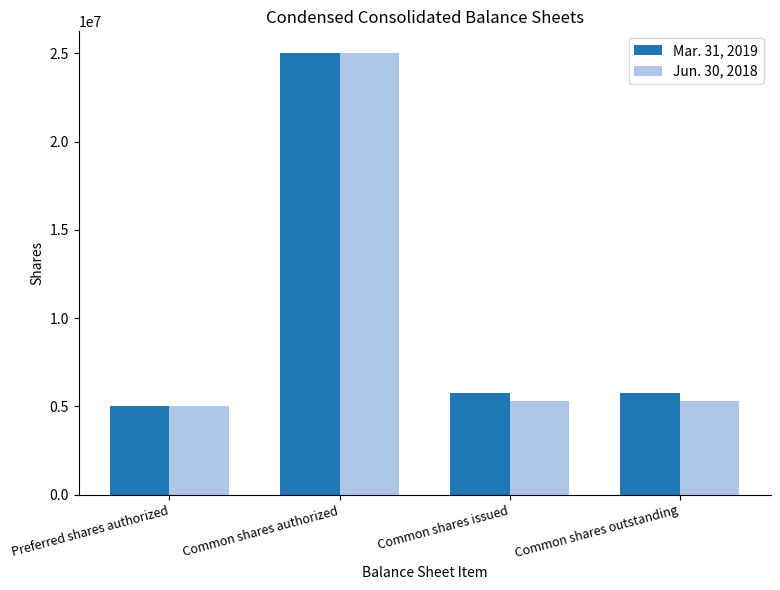

How many data points in Jun. 30, 2018 are less than 5328765?

1